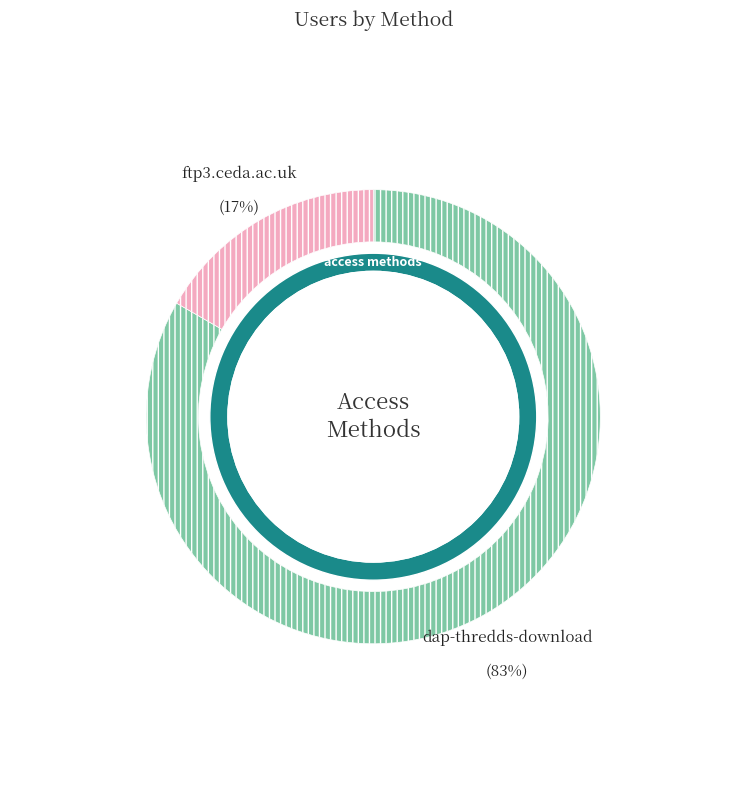

Approximately how many times larger is the value at ftp3.ceda.ac.uk compared to dap-thredds-download?

0.2